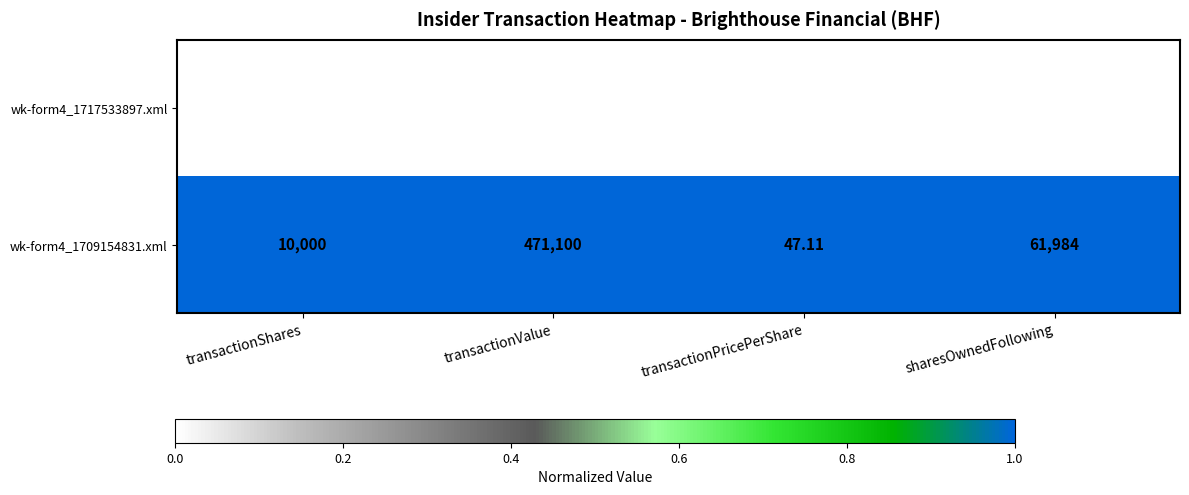

List the labels in order of wk-form4_1709154831.xml value, largest first.

transactionValue, sharesOwnedFollowing, transactionShares, transactionPricePerShare